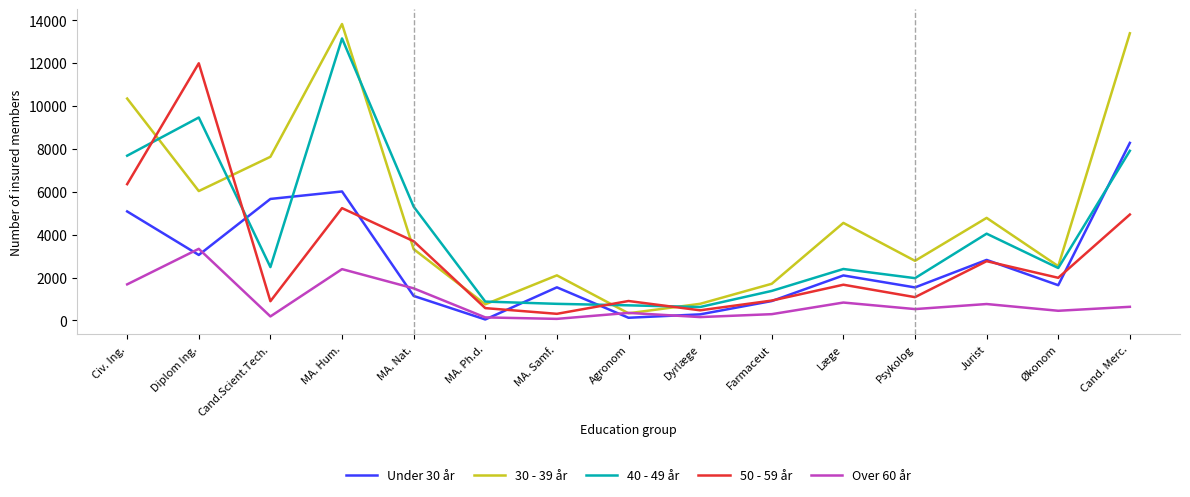

Which series has the widest spread of values?

30 - 39 år